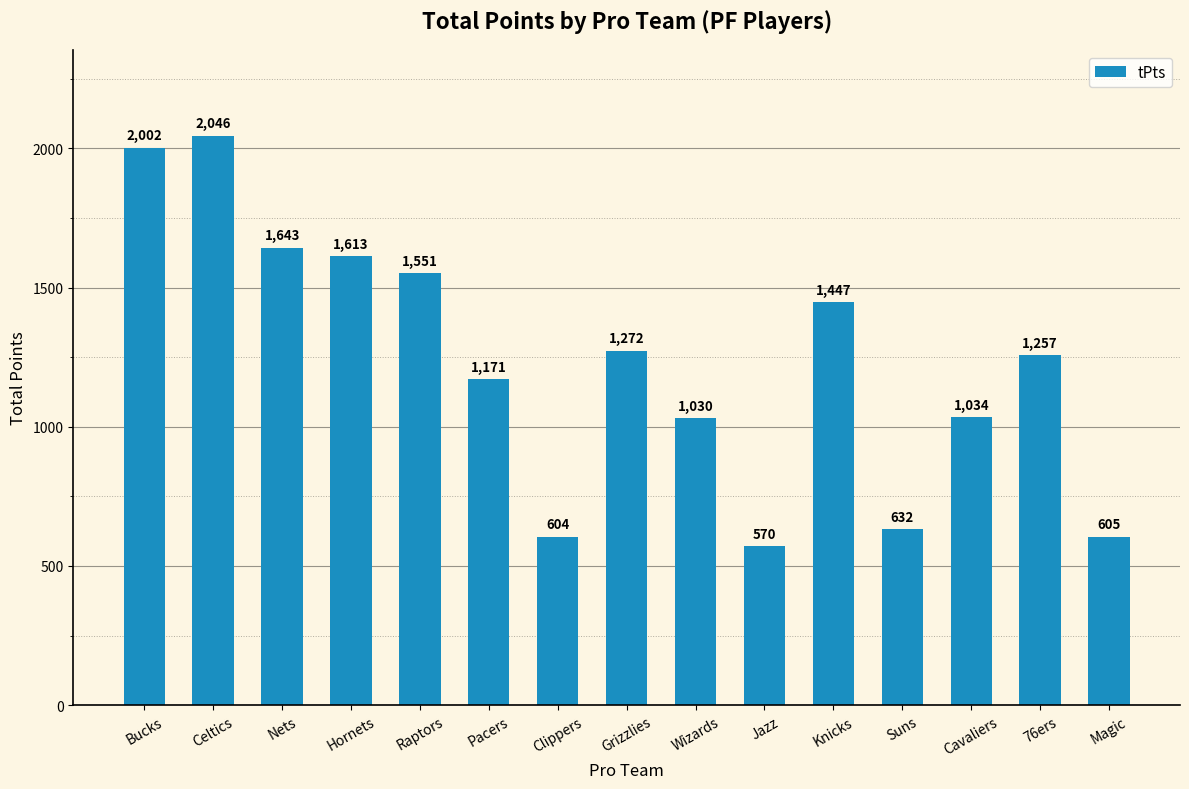

Count the number of categories in the chart.

15